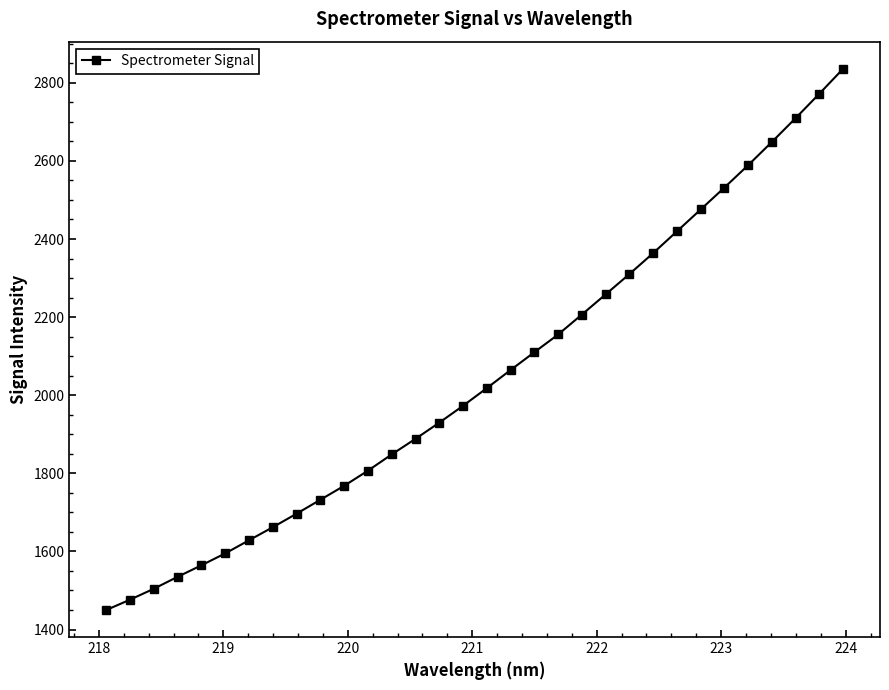

What is the greatest value displayed?

2836.1